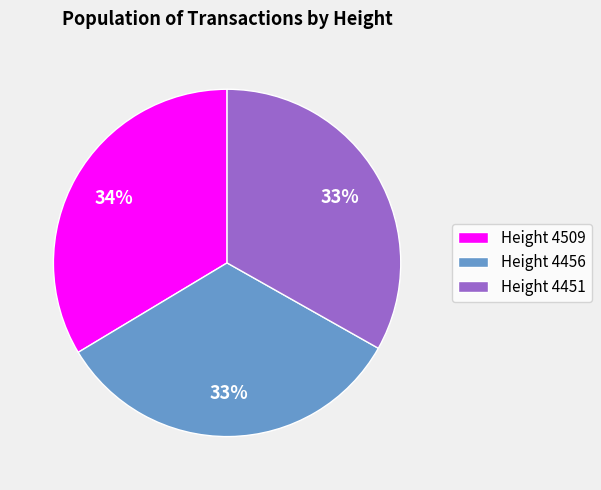

Approximately how many times larger is the value at Height 4456 compared to Height 4509?

1.0